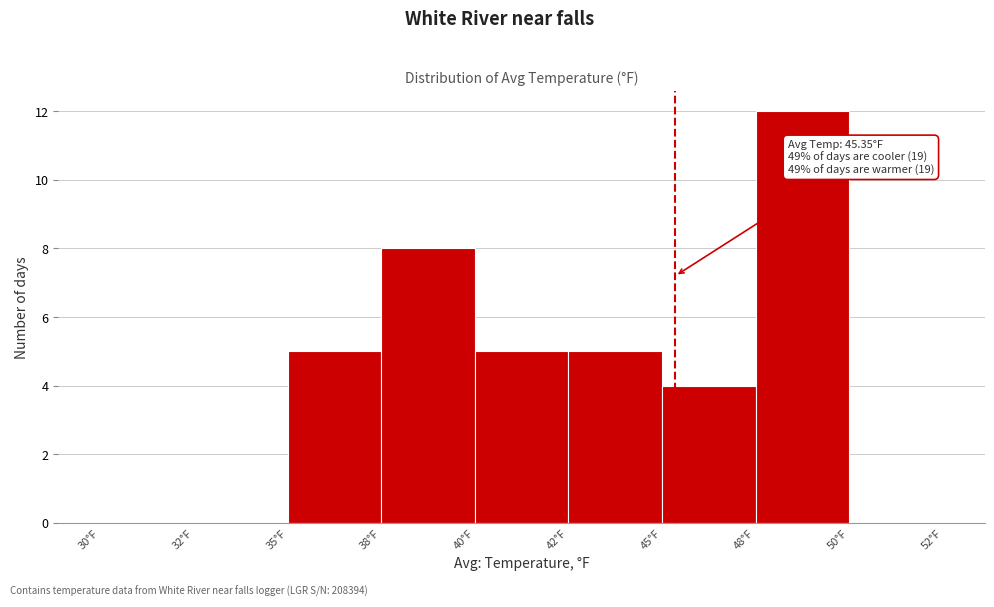

Reading right to left, extract all data points from this chart.

50°F=0	48°F=12	45°F=4	42°F=5	40°F=5	38°F=8	35°F=5	32°F=0	30°F=0